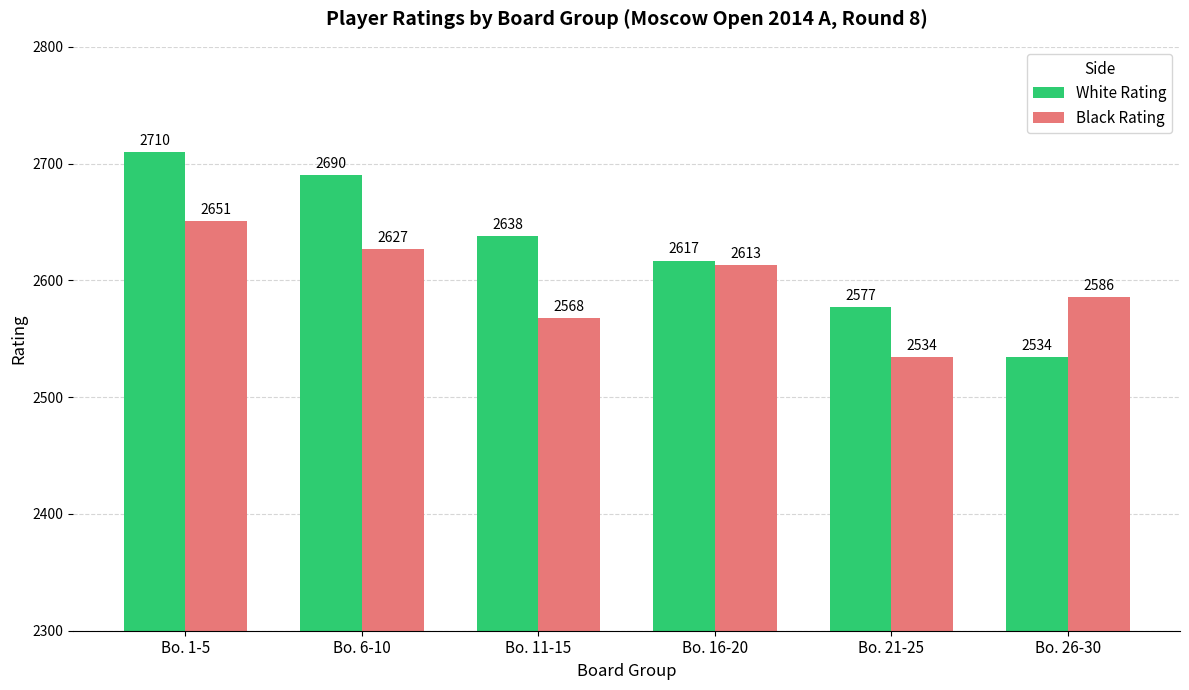

Which series has the largest total across all categories?

White Rating